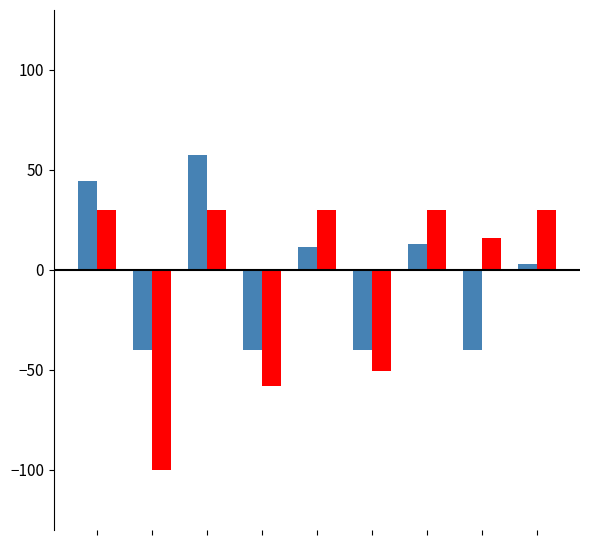

What is the maximum value shown in the chart?

57.6